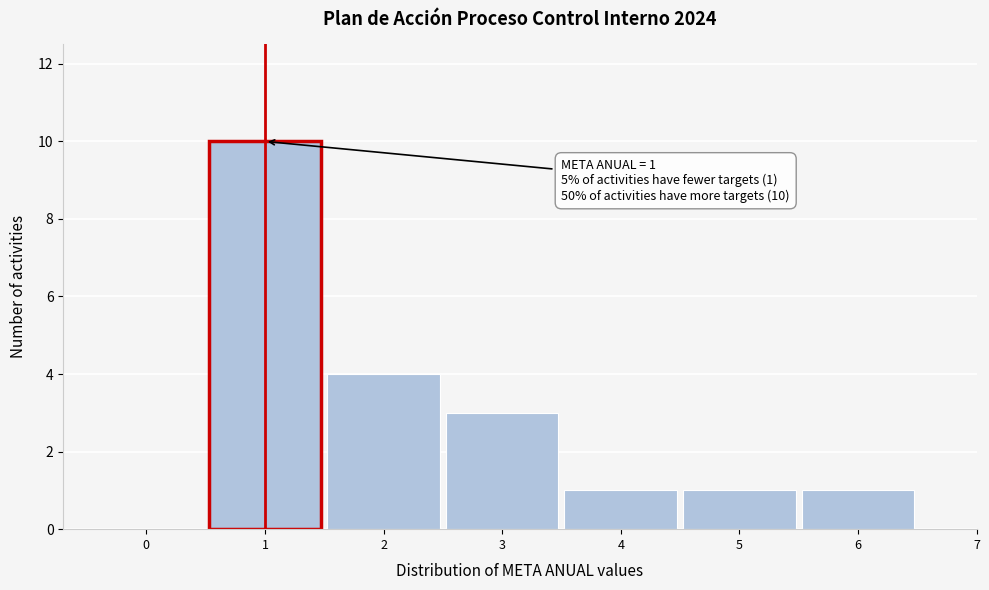

Over which range of the x-axis is the bar tallest?

0.5 to 1.5